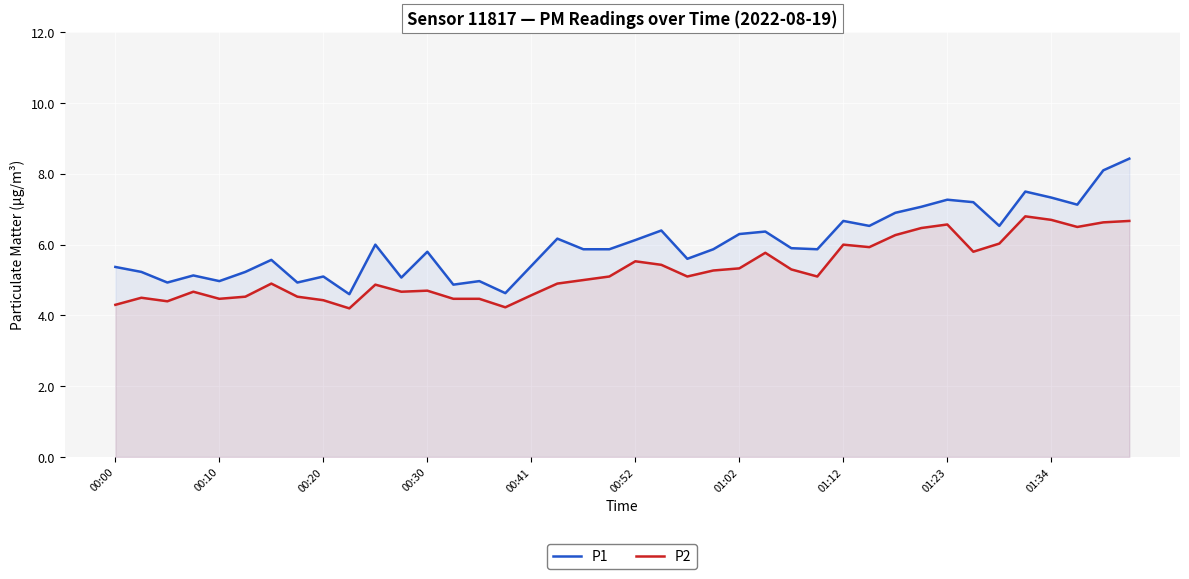

How many values in the P1 series are below 5?

7